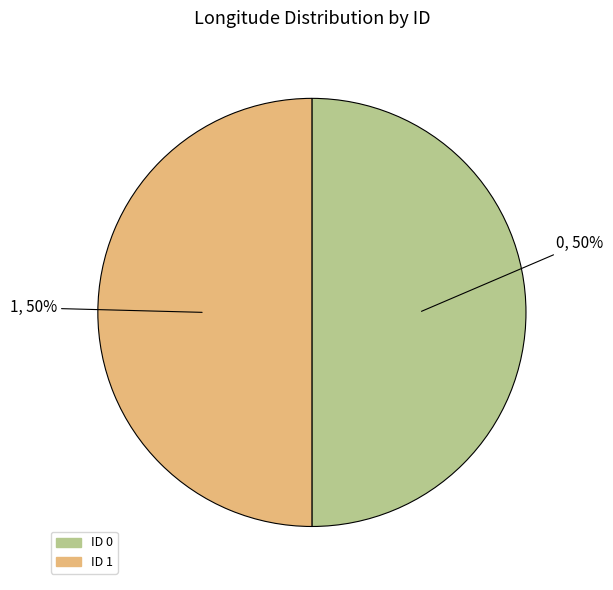

To the nearest percent, what is the average slice percentage?

50%